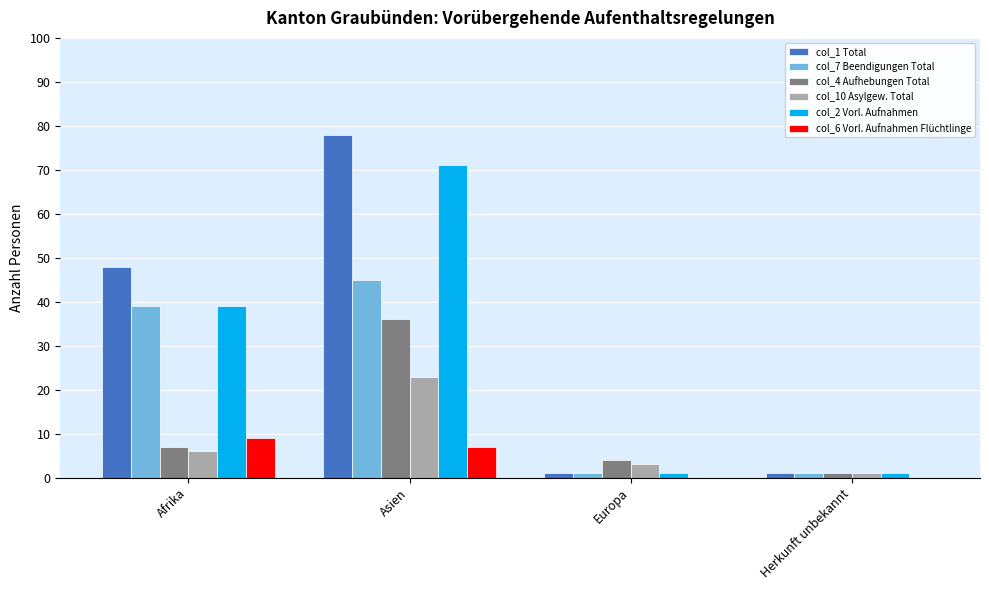

How many groups of bars are there?

4